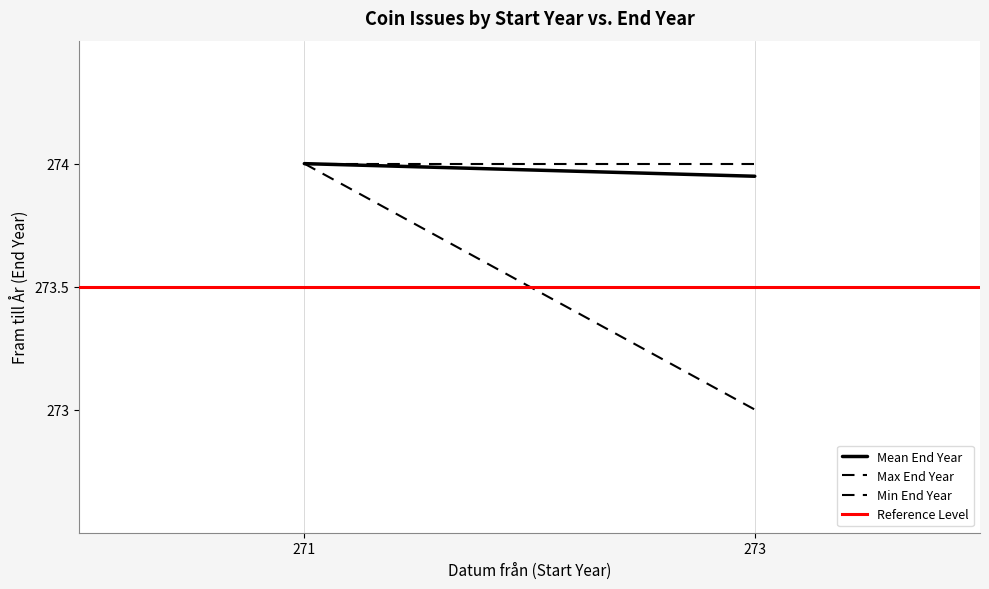

Which series has the largest total across all categories?

Max End Year